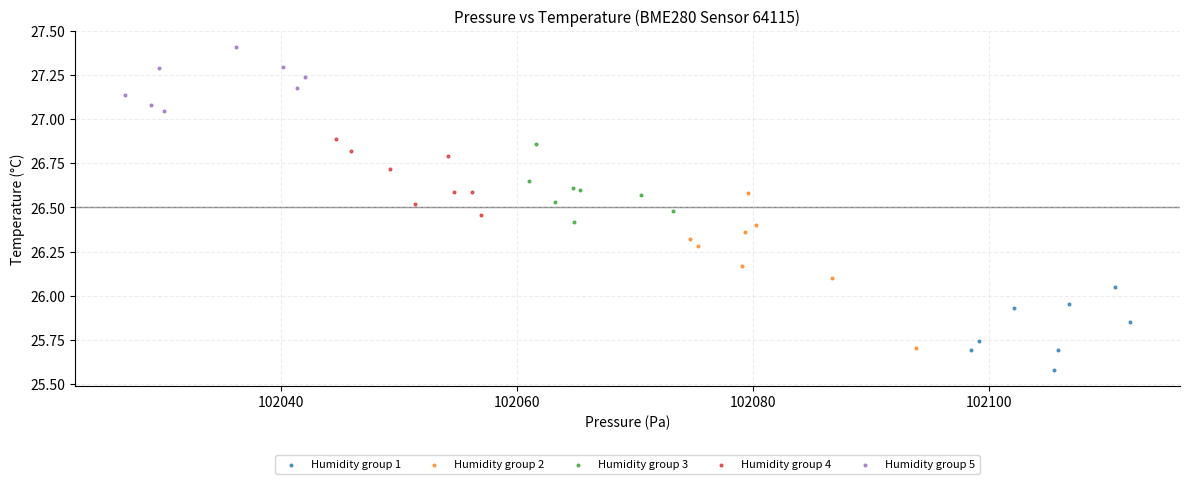

Which series has the widest spread of Y values?

Humidity group 2